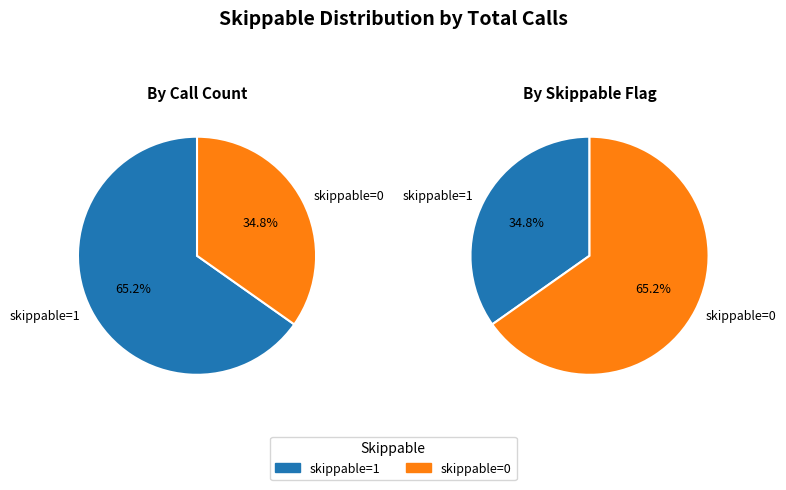

What is the largest slice in the pie chart?

skippable=0